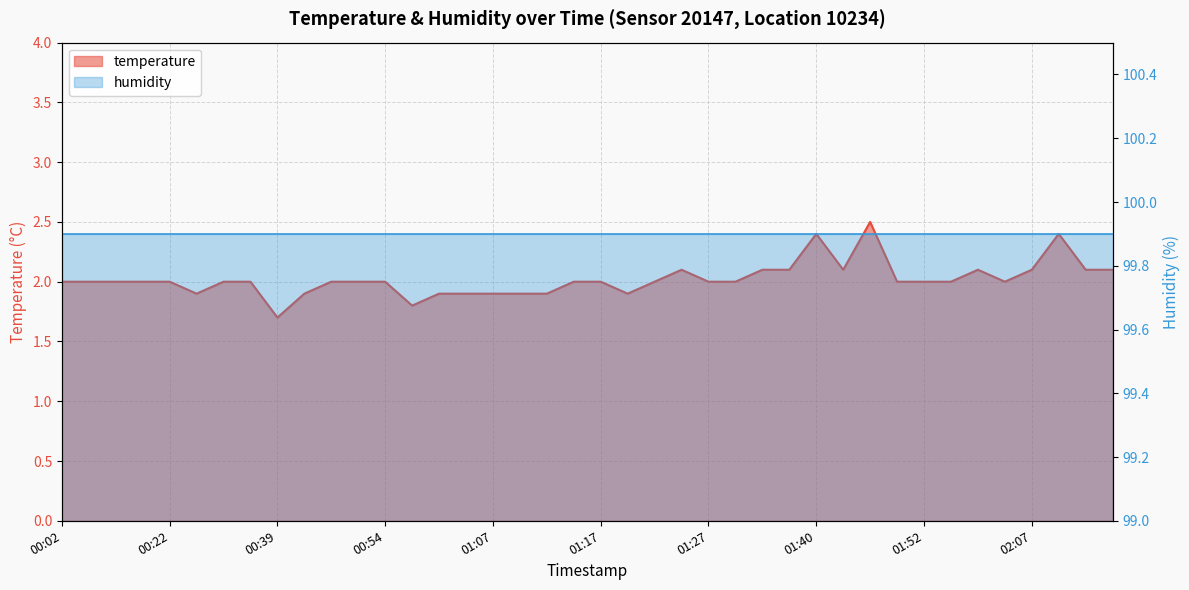

Where is the data nearest to the value 2?

00:02